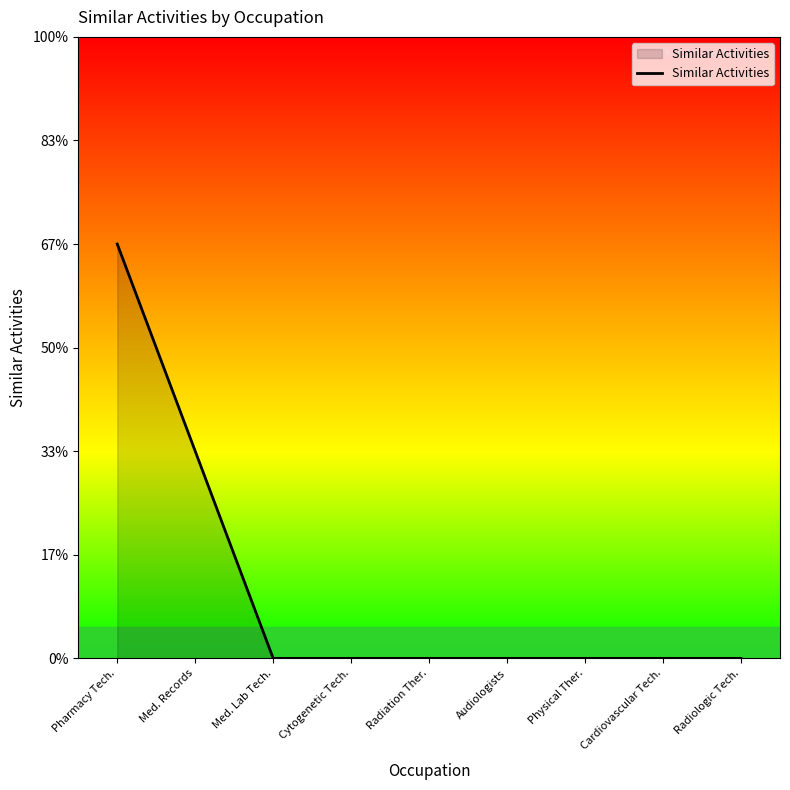

List the labels in order of value, smallest first.

Med. Lab Tech., Cytogenetic Tech., Radiation Ther., Audiologists, Physical Ther., Cardiovascular Tech., Radiologic Tech., Med. Records, Pharmacy Tech.